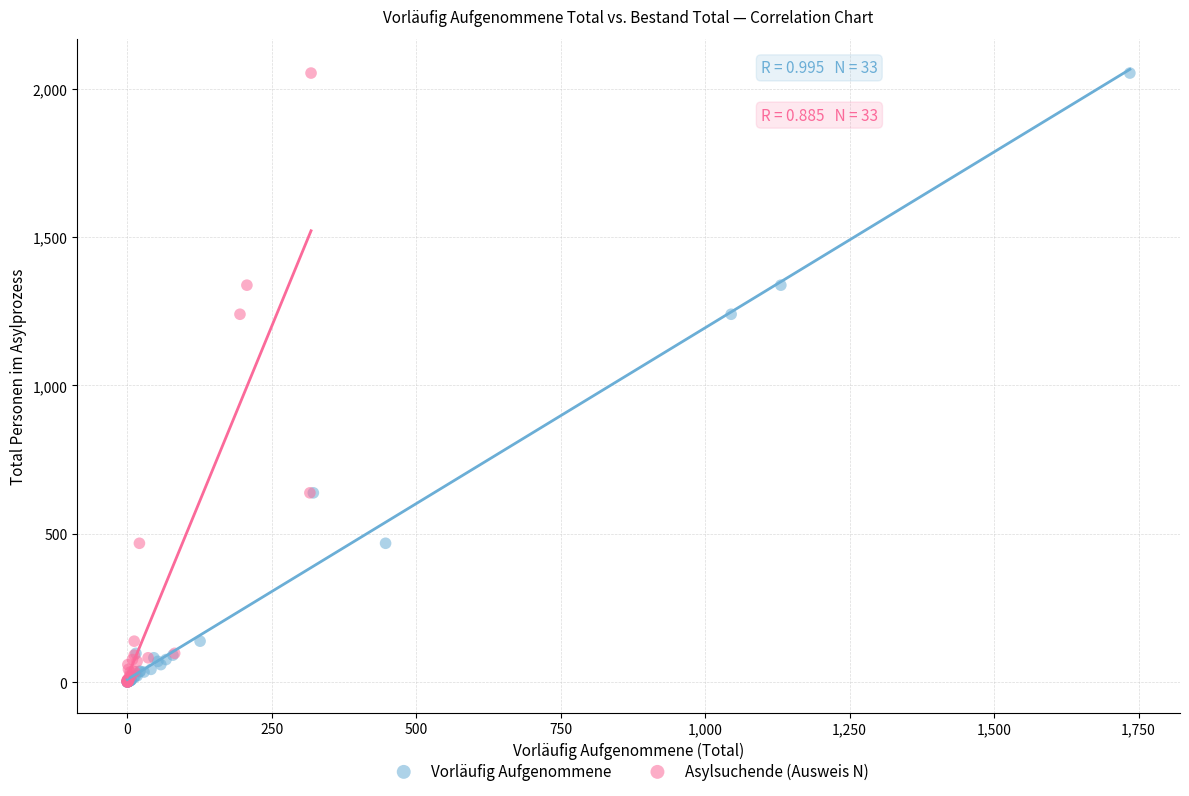

What are all the series names shown in the legend?

Vorläufig Aufgenommene, Asylsuchende (Ausweis N)